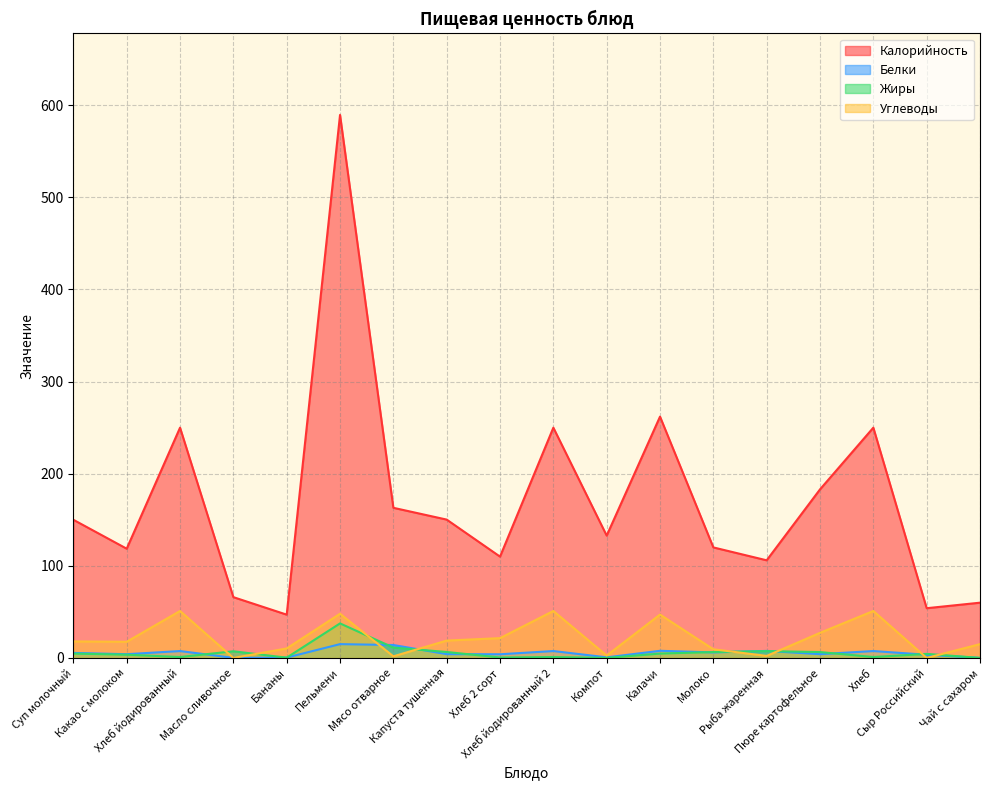

Which category has the highest value in the Калорийность series?

Пельмени